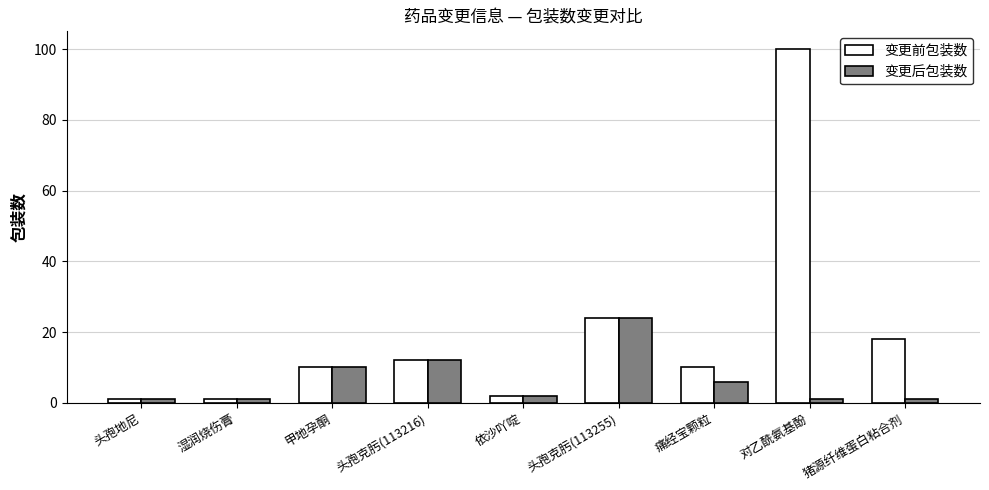

What is the label of the 3rd bar from the right?

痛经宝颗粒